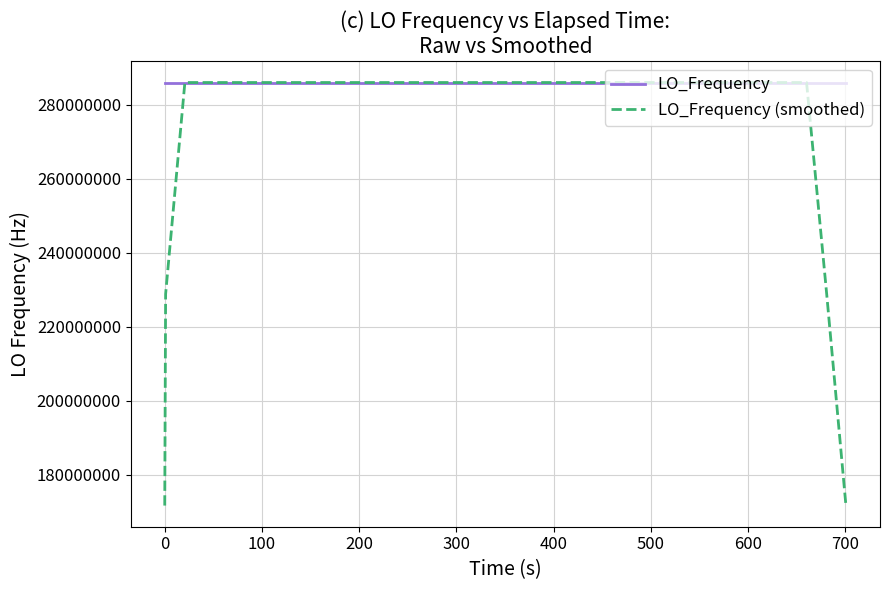

True or false: LO_Frequency has more than 2 interior local peaks.

True